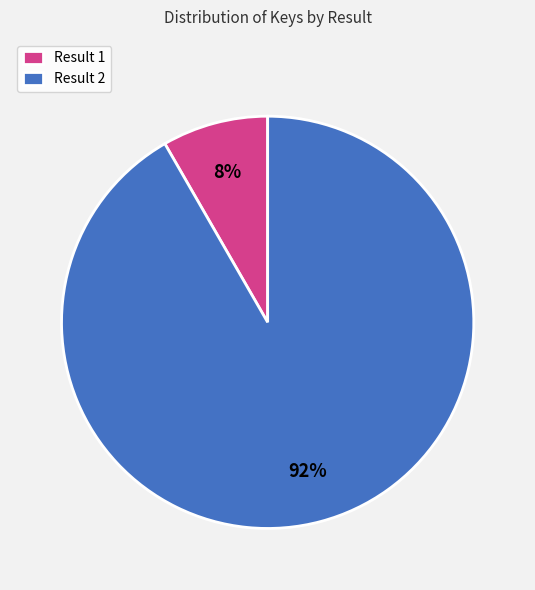

Which has a higher value, Result 2 or Result 1?

Result 2